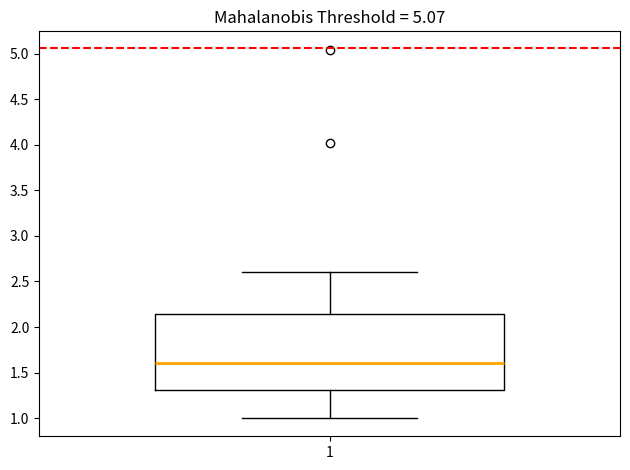

Transcribe this box plot: give where the median line is, the range the box spans, and where the two whiskers end, as read against the y-axis. The values are not printed on the chart, so give them approximately, as read against the axis.

median 1.60, box 1.30 to 2.15, whiskers 1.00 to 2.60